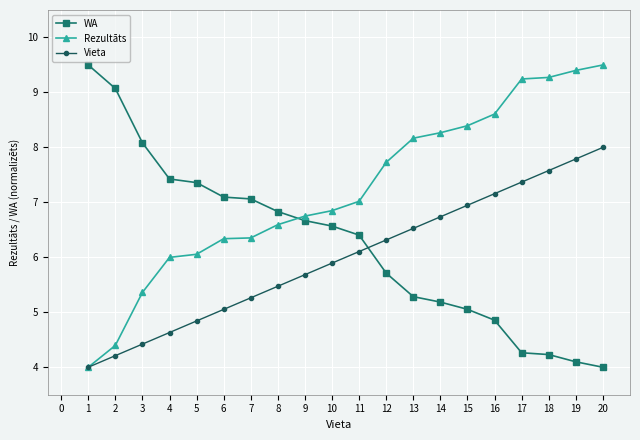

What is the value of the Vieta point at the 8th from the left?

5.5